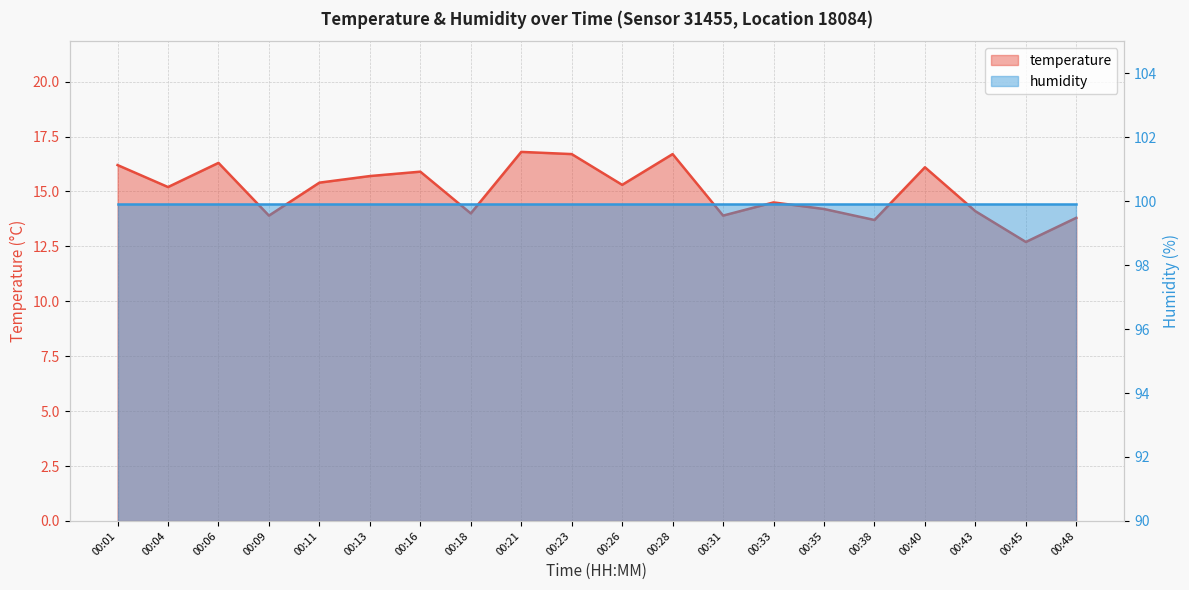

What is the maximum value shown in the chart?

16.8